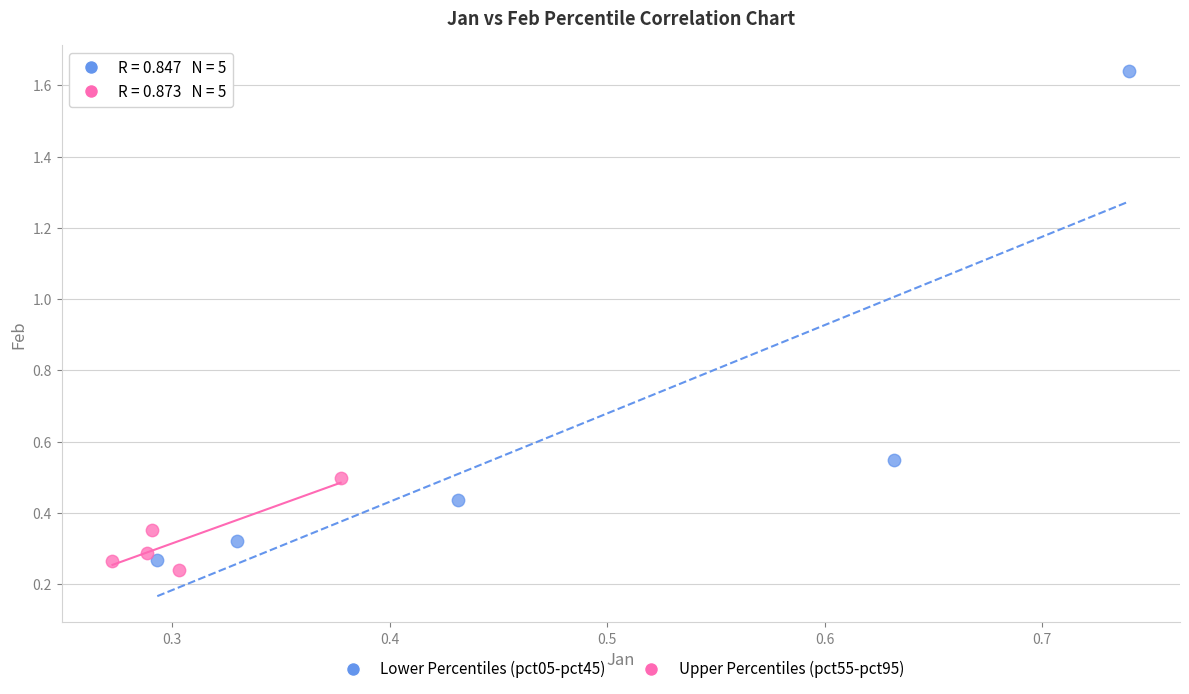

What are all the series names shown in the legend?

Lower Percentiles (pct05-pct45), Upper Percentiles (pct55-pct95)